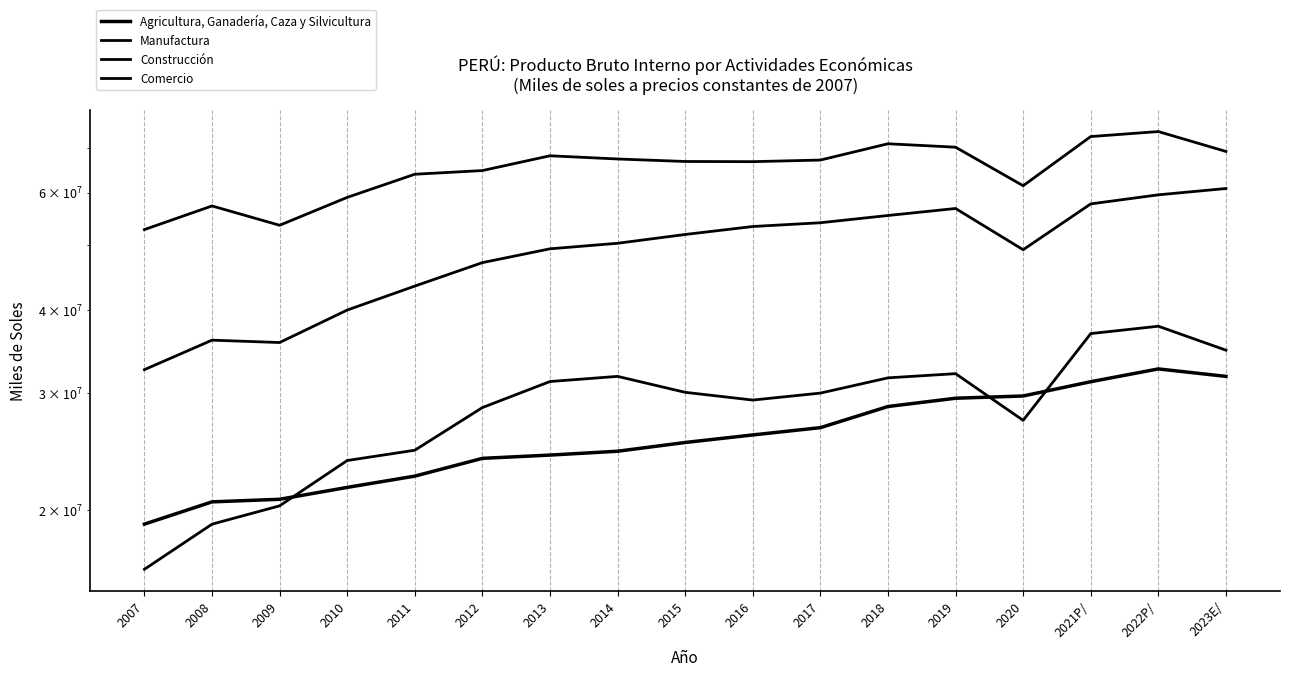

Which series has the largest total across all categories?

Manufactura